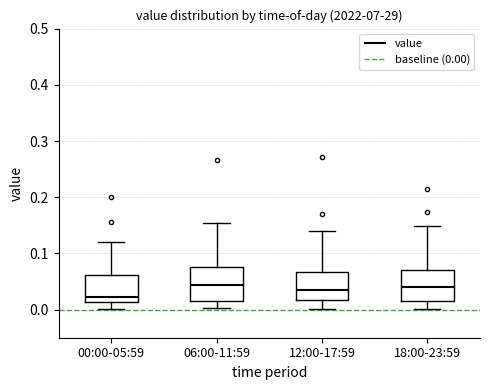

Reading left to right, read every box against the y-axis: the position of its median line, the range the box covers, and the ends of its whiskers. The values are not printed on the chart, so give them approximately, as read against the axis.

00:00-05:59: median 0.02, box 0.01 to 0.06, whiskers 0.00 to 0.12
06:00-11:59: median 0.04, box 0.02 to 0.08, whiskers 0.00 to 0.15
12:00-17:59: median 0.04, box 0.02 to 0.07, whiskers 0.00 to 0.14
18:00-23:59: median 0.04, box 0.02 to 0.07, whiskers 0.00 to 0.15